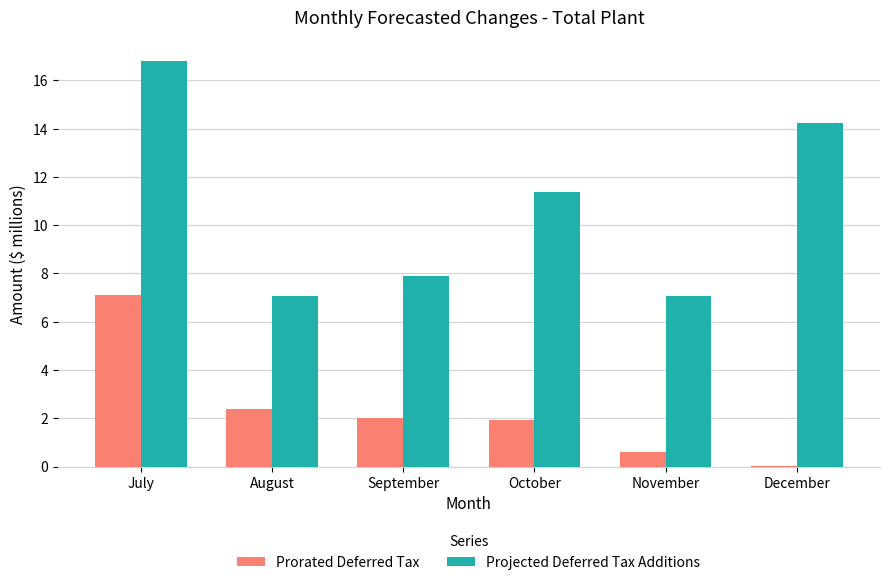

Where does the Projected Deferred Tax Additions series first go above 11?

July